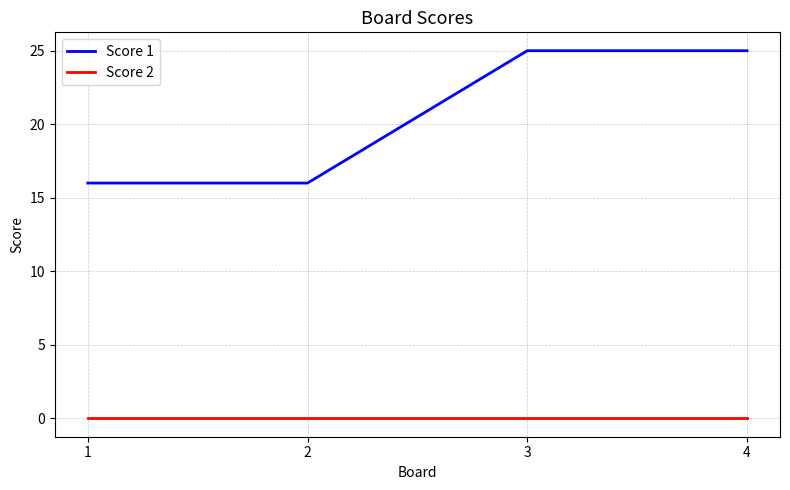

The Score 2 series shows 0 at 2. True or false?

True